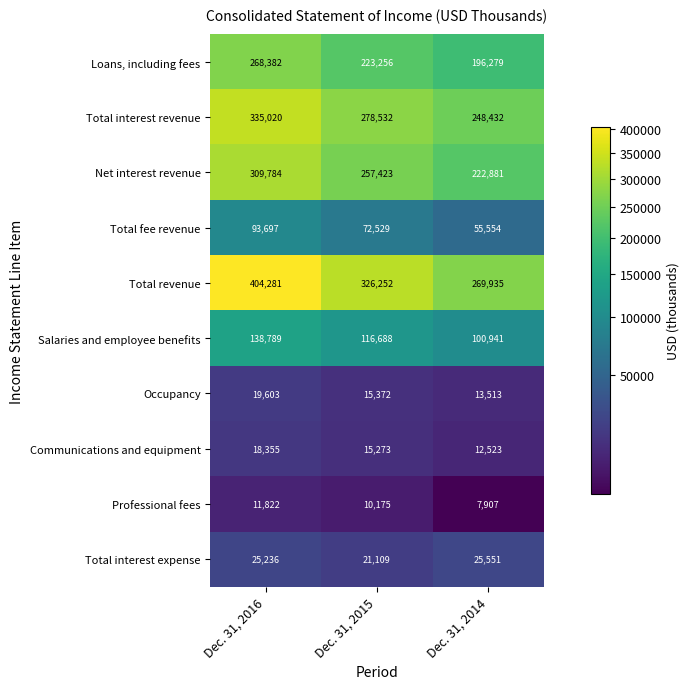

Is it true that Total interest revenue equals 176011 at Dec. 31, 2016?

False